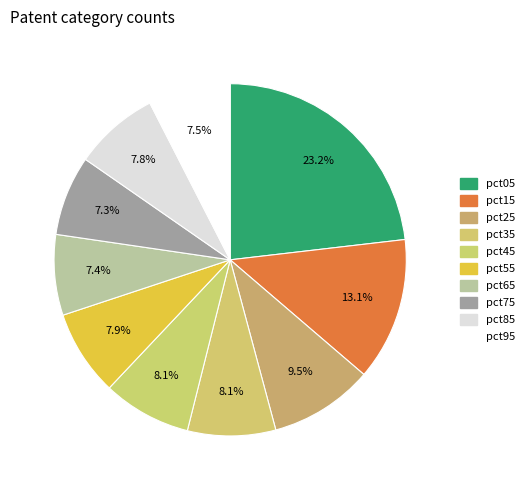

What percentage is the pct85 slice, to the nearest percent?

8%